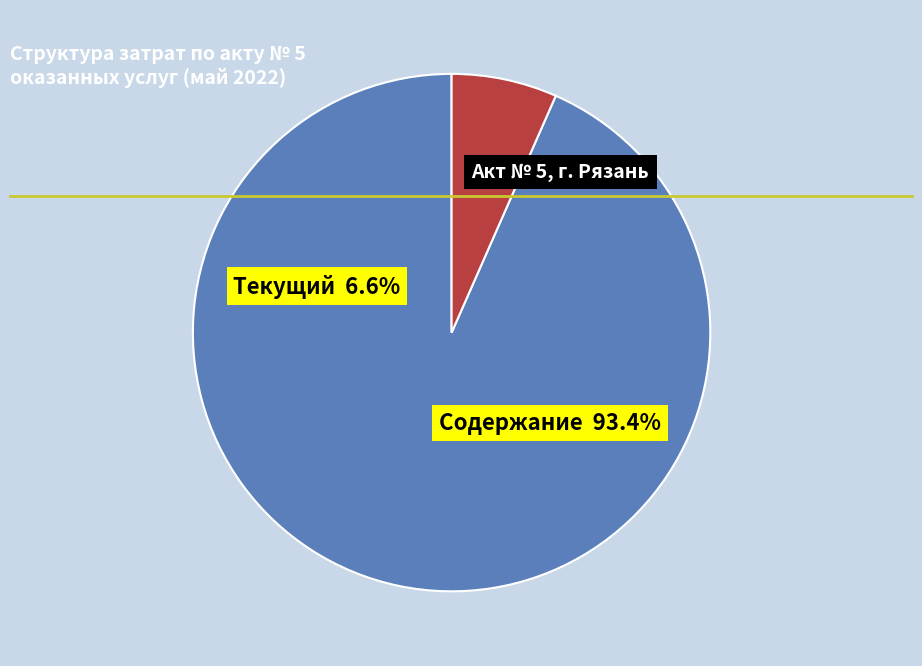

To the nearest percent, what is the difference between the largest and smallest slice percentages?

87%